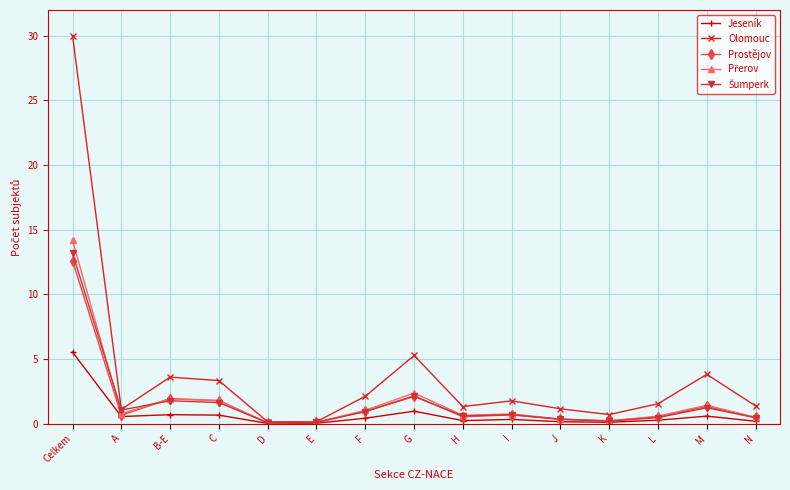

What is the label of the 4th point from the left?

C